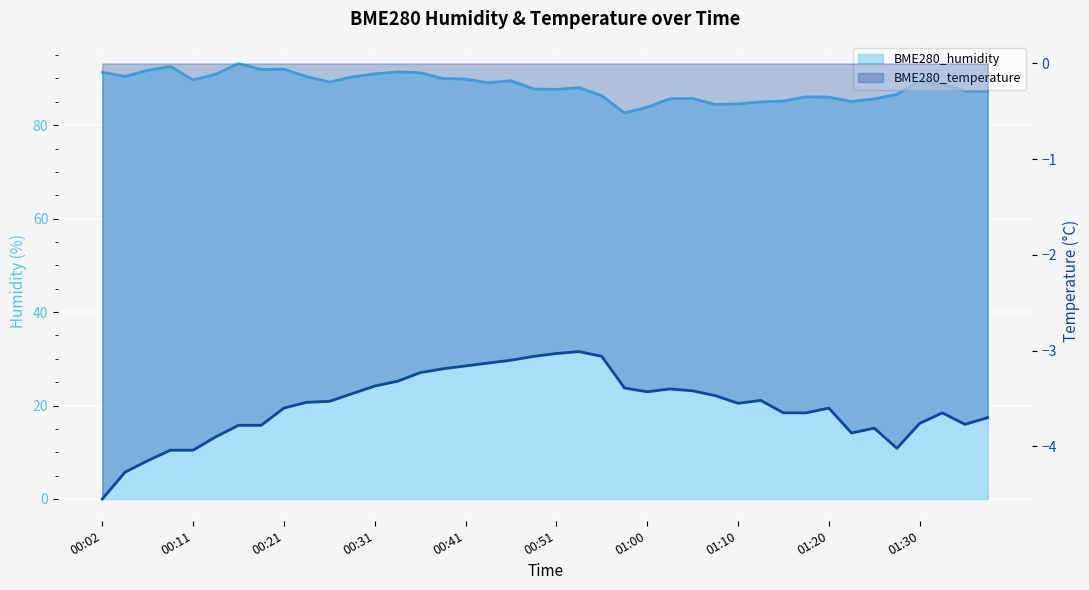

How many values in the BME280_humidity series exceed 89?

20